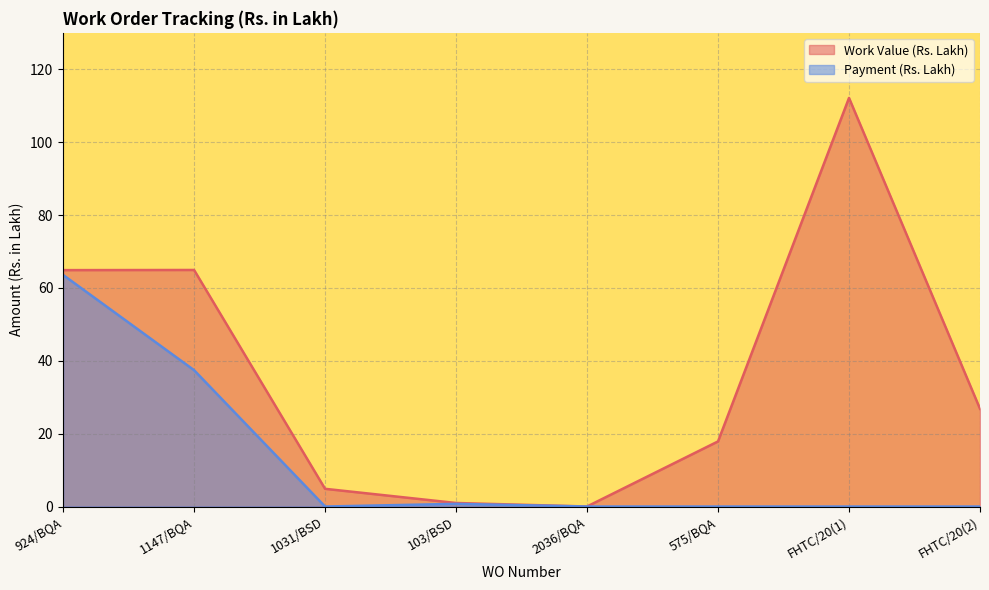

How many values in the Work Value (Rs. Lakh) series exceed 26?

4